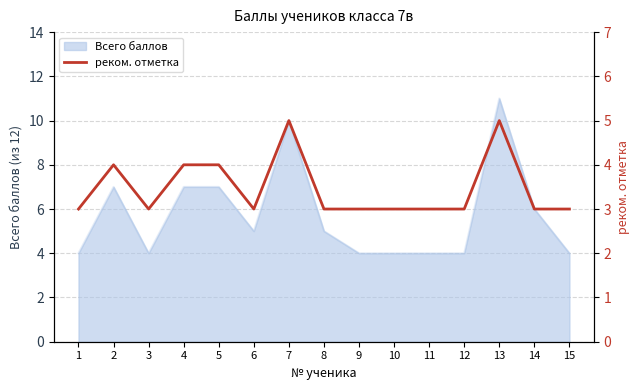

At which label is the value closest to 4?

2